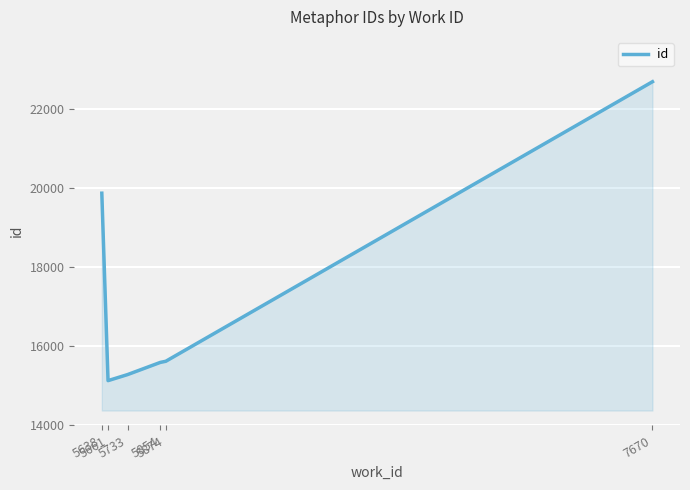

What is the sum of the values at 5661 and 5854?

30710